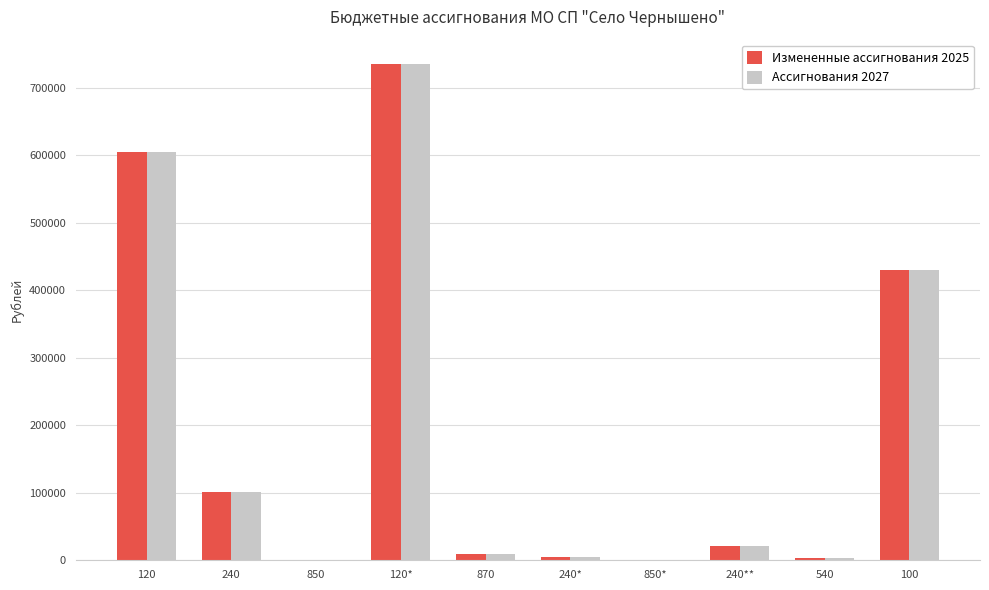

What is the sum of the Измененные ассигнования 2025 values at 100 and 850*?

431768